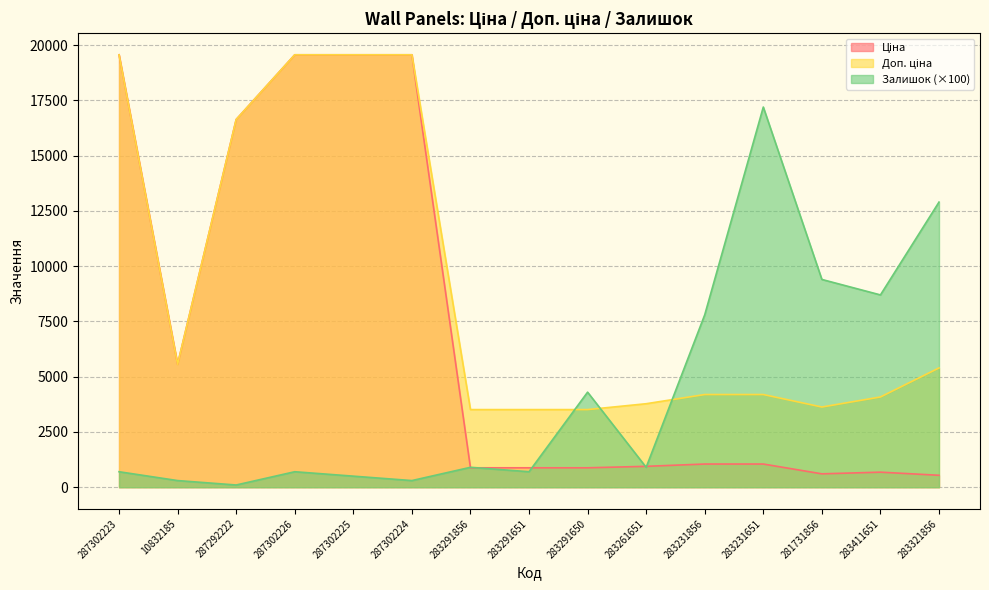

Reading right to left, list all the values displayed in this chart.

Ціна: 283321856=539.6	283411651=680.4	281731856=604.6	283231651=1048.4	283231856=1048.4	283261651=944.2	283291650=878.0	283291651=878.0	283291856=878.0	287302224=19564.9	287302225=19564.9	287302226=19564.9	287292222=16636.8	10832185=5560.3	287302223=19564.9
Доп. ціна: 283321856=5395.7	283411651=4082.3	281731856=3627.9	283231651=4193.5	283231856=4193.5	283261651=3777.0	283291650=3511.9	283291651=3511.9	283291856=3511.9	287302224=19564.9	287302225=19564.9	287302226=19564.9	287292222=16636.8	10832185=5560.3	287302223=19564.9
Залишок: 283321856=12900.0	283411651=8700.0	281731856=9400.0	283231651=17200.0	283231856=7800.0	283261651=900.0	283291650=4300.0	283291651=700.0	283291856=900.0	287302224=300.0	287302225=500.0	287302226=700.0	287292222=100.0	10832185=300.0	287302223=700.0